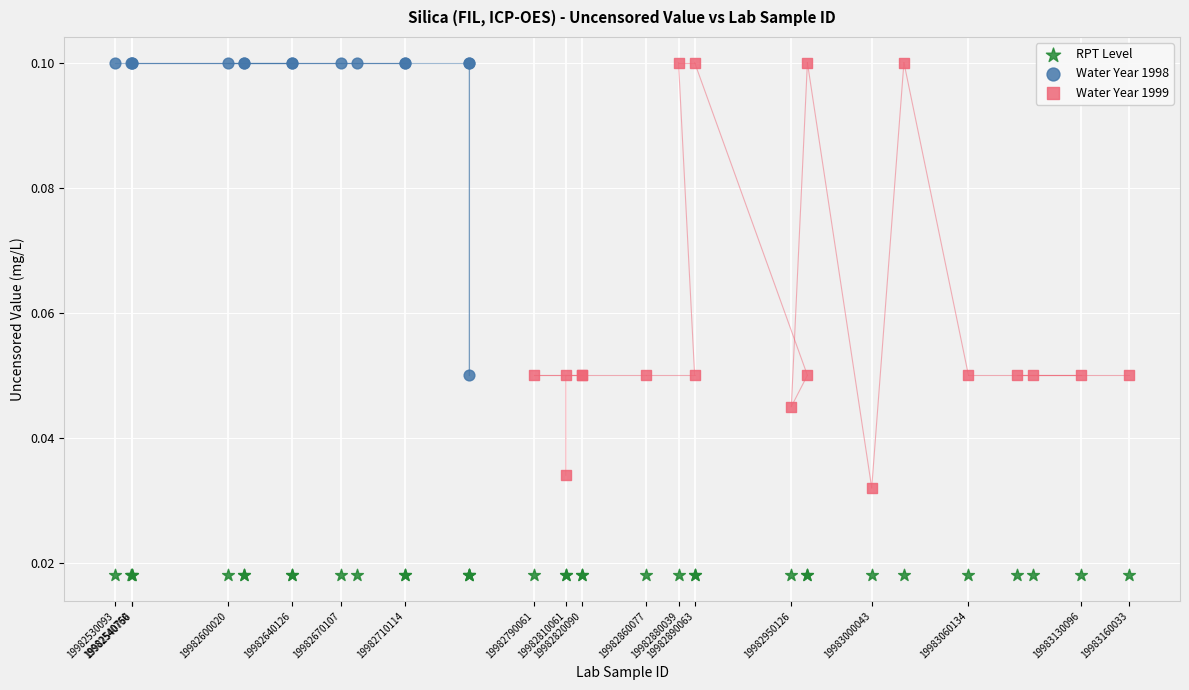

Which series contains the lowest Y value?

RPT Level